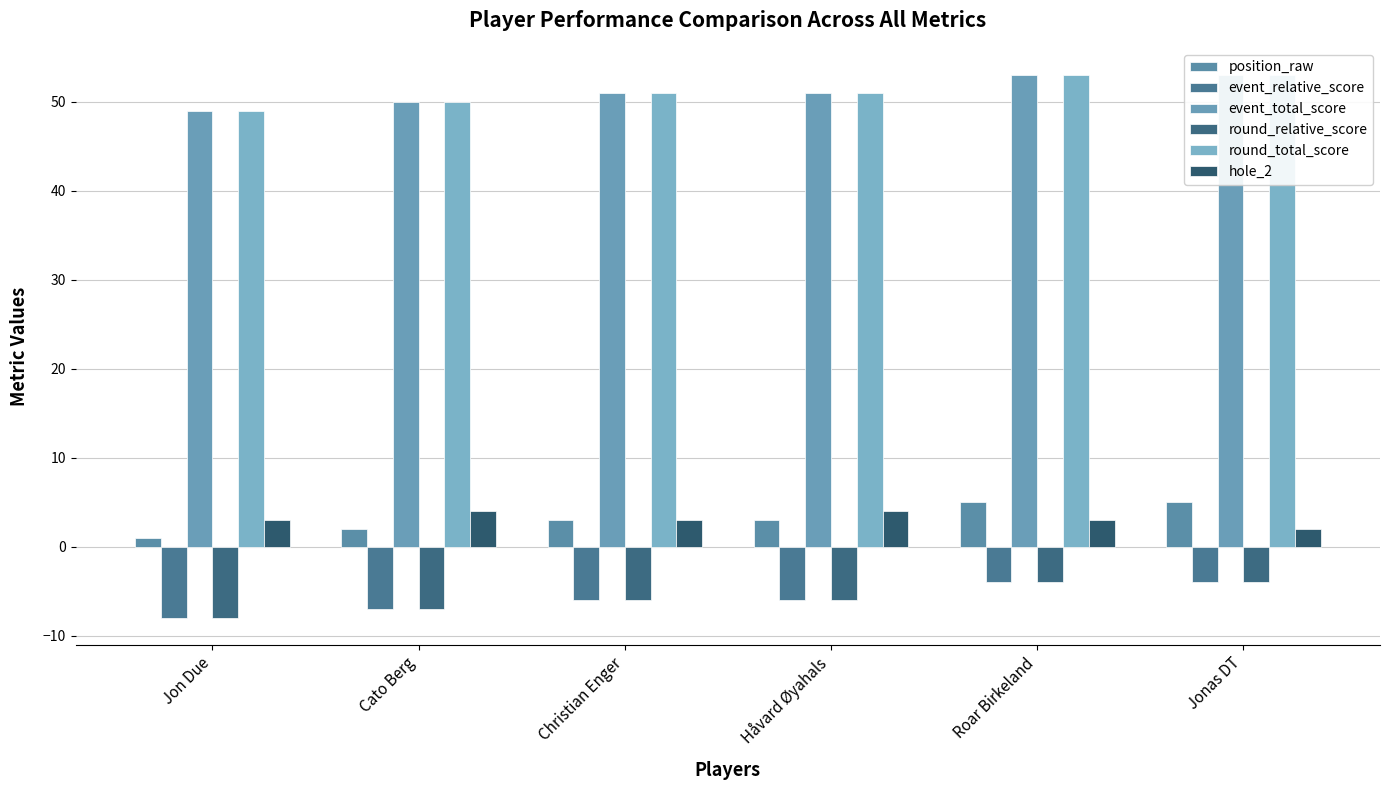

Reading left to right, list all the values displayed in this chart.

position_raw: 1	2	3	3	5	5
event_relative_score: -8	-7	-6	-6	-4	-4
event_total_score: 49	50	51	51	53	53
round_relative_score: -8	-7	-6	-6	-4	-4
round_total_score: 49	50	51	51	53	53
hole_2: 3	4	3	4	3	2